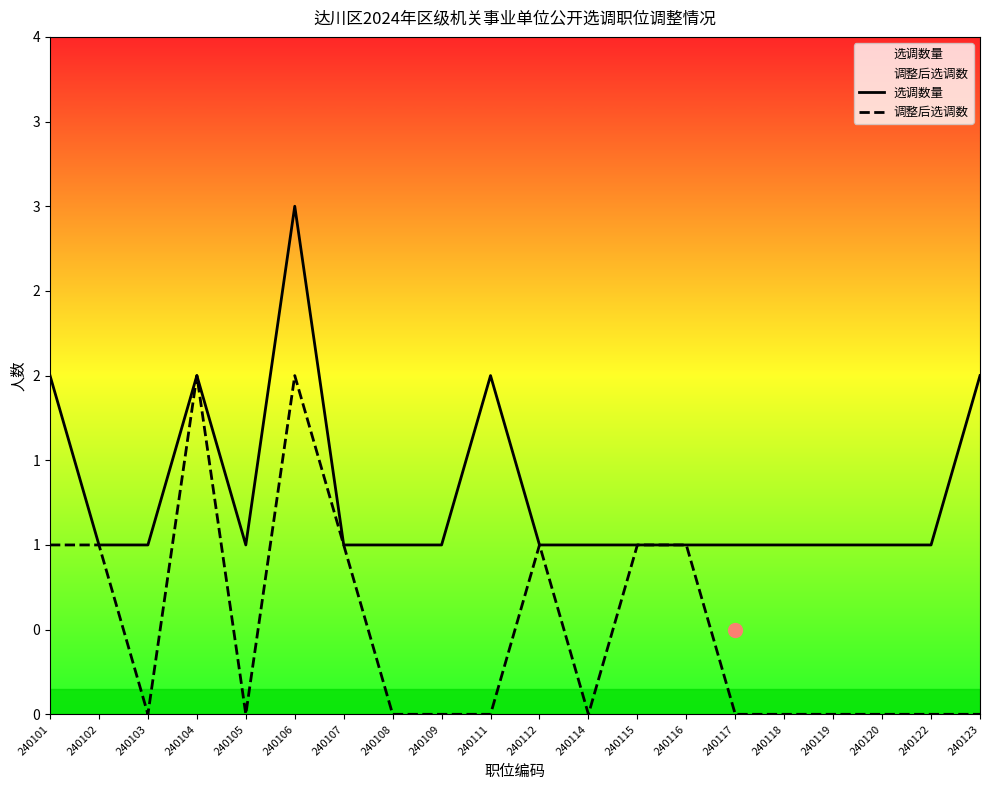

At how many categories does at least one series exceed 0?

20